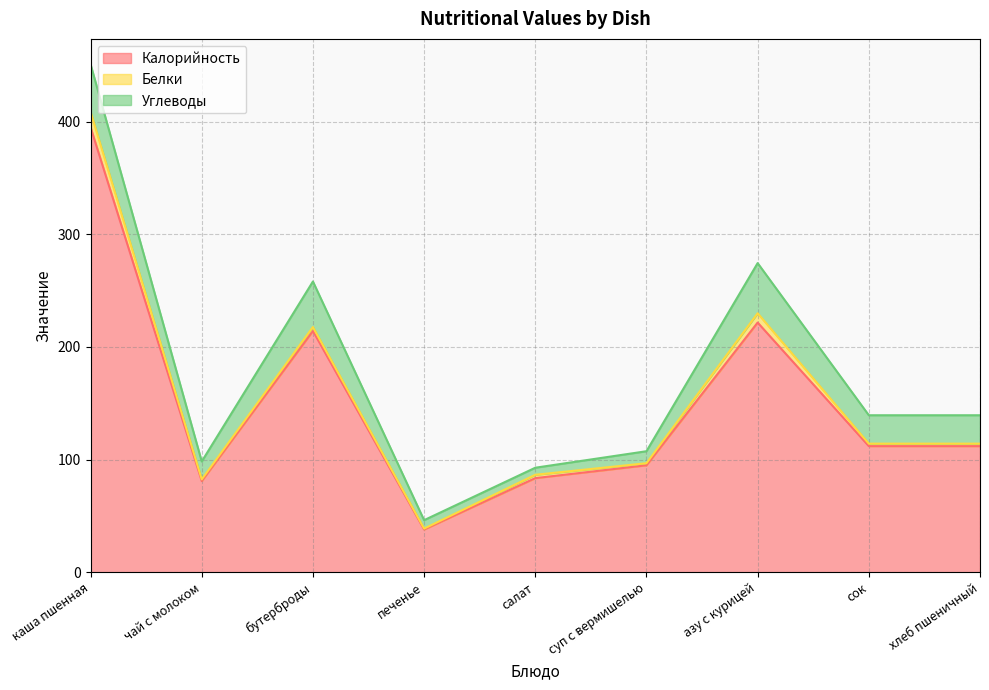

True or false: Калорийность and Углеводы cross at least once.

False